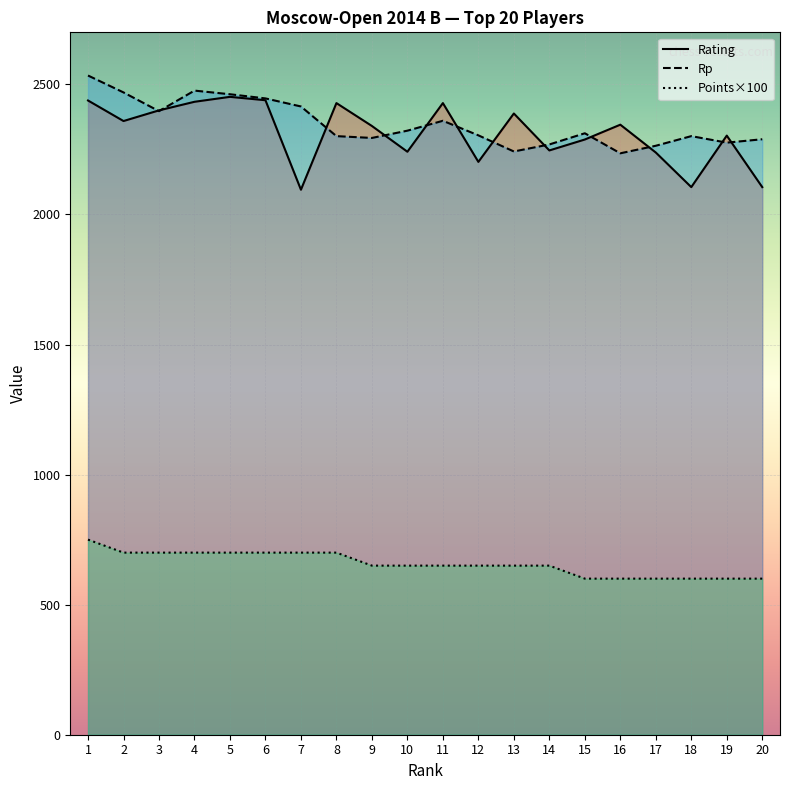

Between 7 and 9, which series saw the biggest shift?

Rating